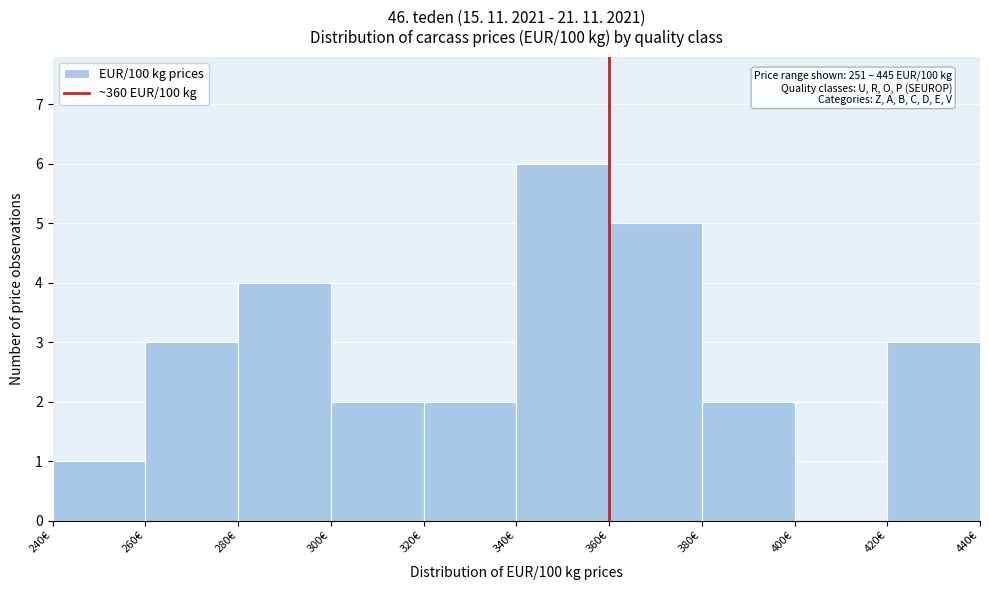

Which range on the x-axis has the tallest bar?

340 to 360